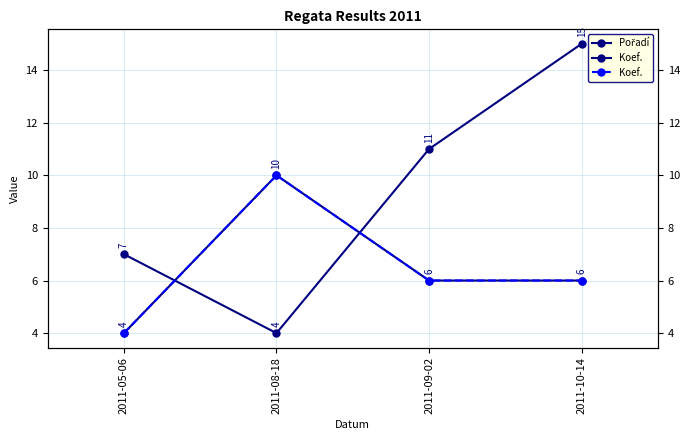

Which series has the largest total across all categories?

Pořadí